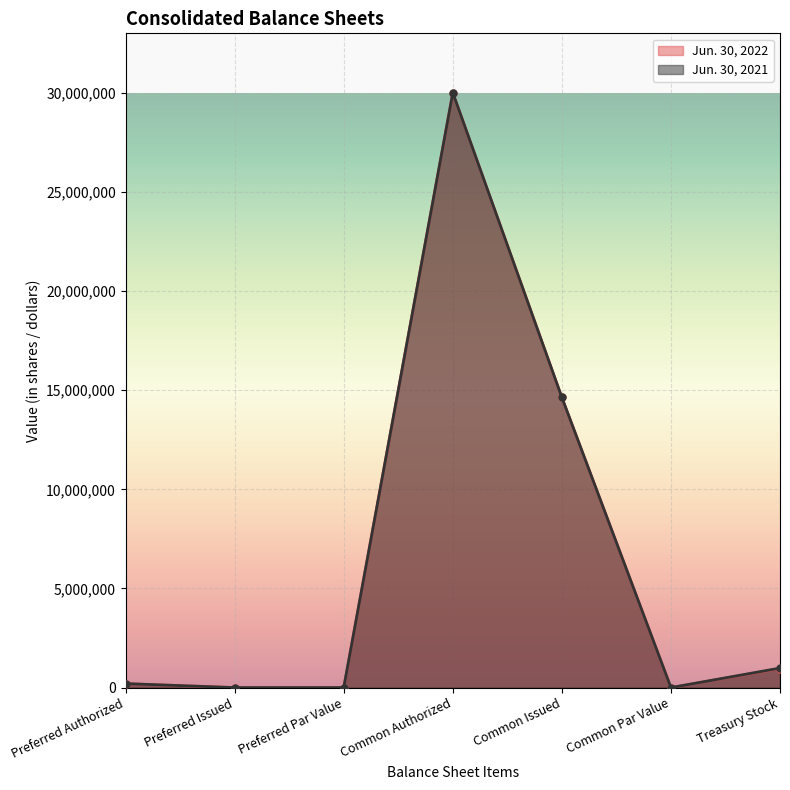

What position from the left is Preferred Par Value?

3